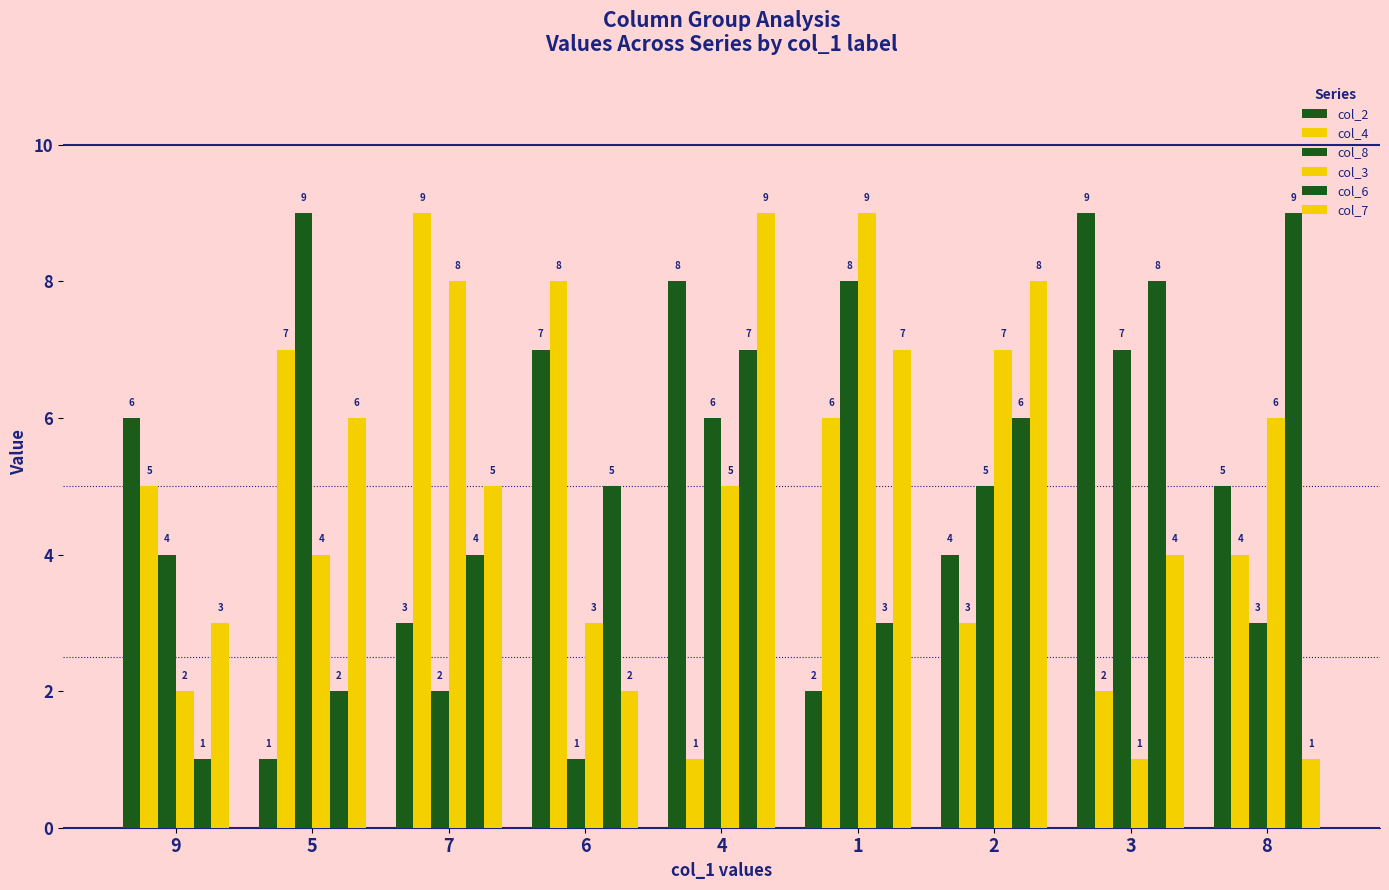

How many bars are there in each group?

6